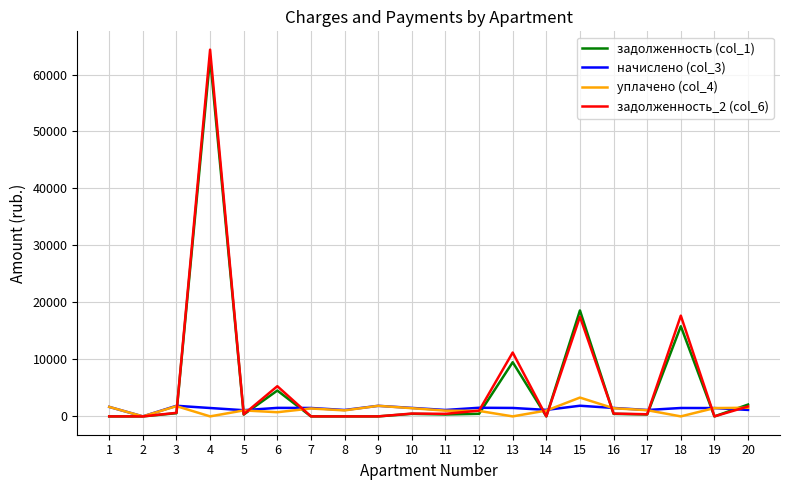

What is the greatest value displayed?

64358.0